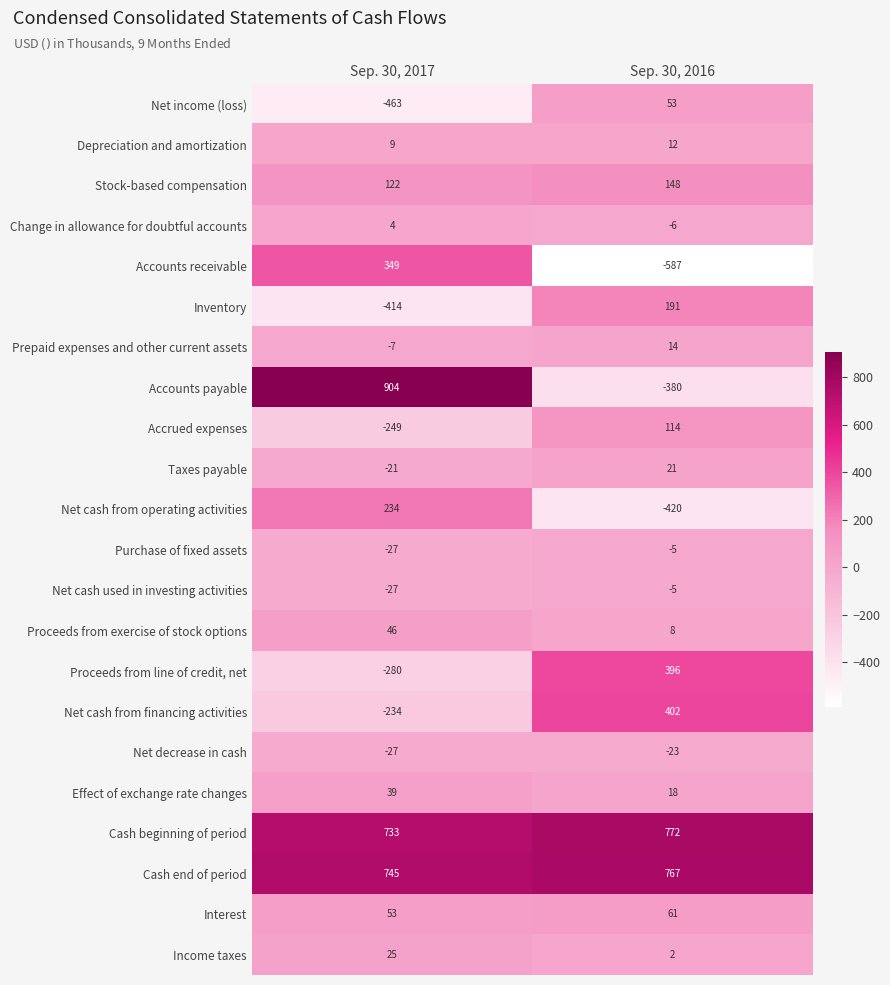

What is the sum of the Net income (loss) values at Sep. 30, 2017 and Sep. 30, 2016?

-410